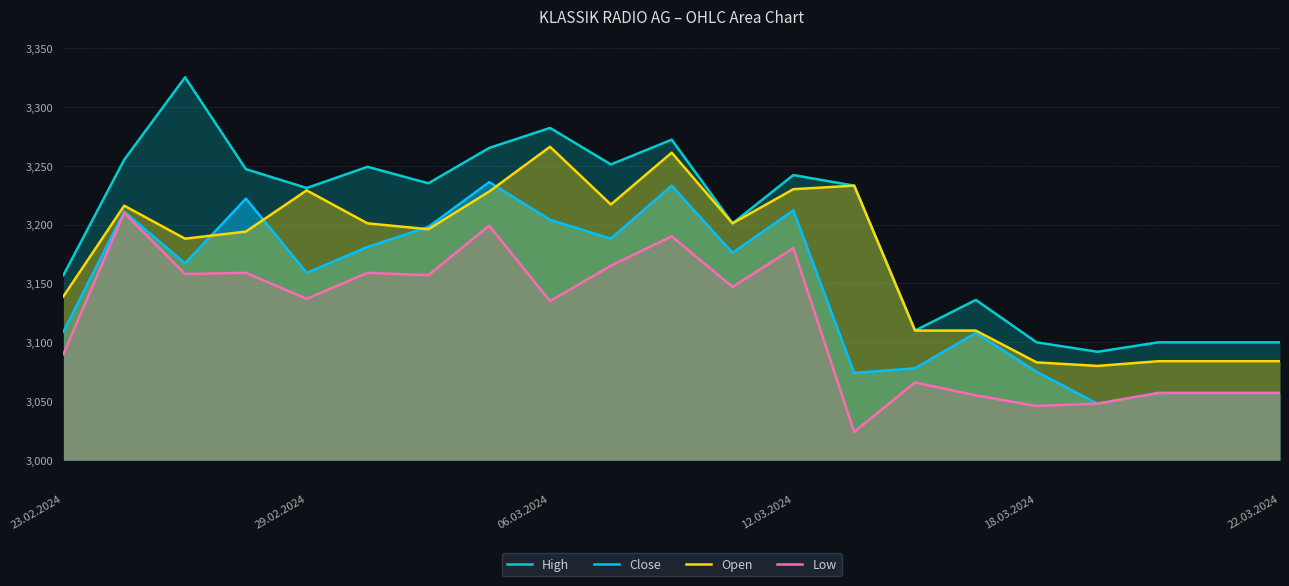

Read the Low value at 29.02.2024, to the nearest 50.

3150